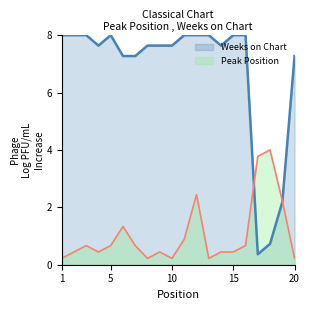

Does the chart display data point markers on the line(s)?

No